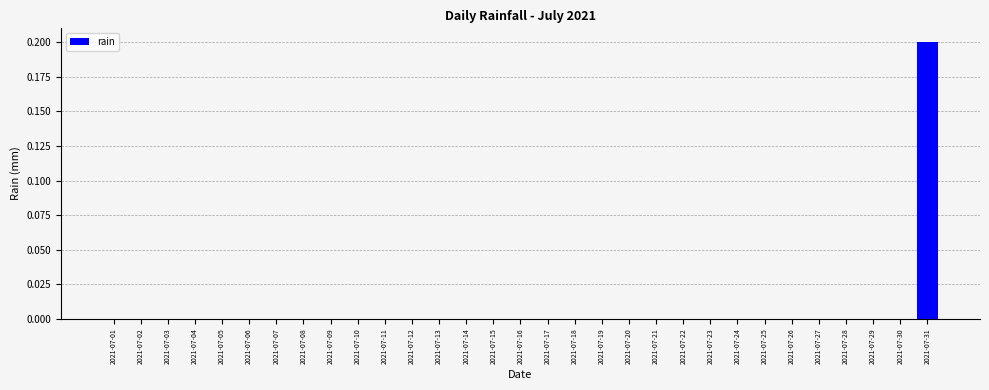

Is it true that the value at 2021-07-06 is -0.1?

False